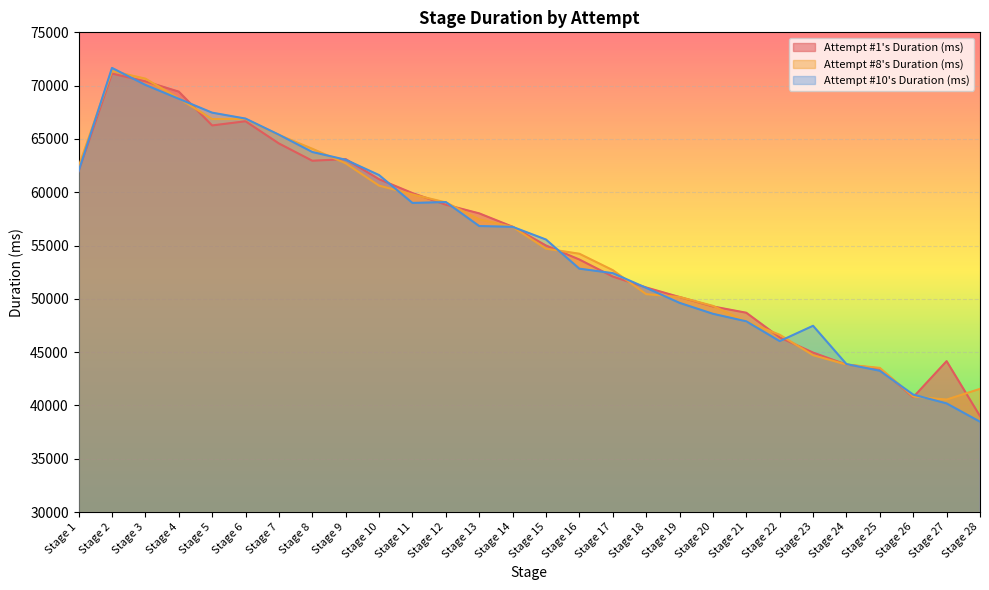

How many data points in Attempt #10's Duration (ms) are less than 56751?

14